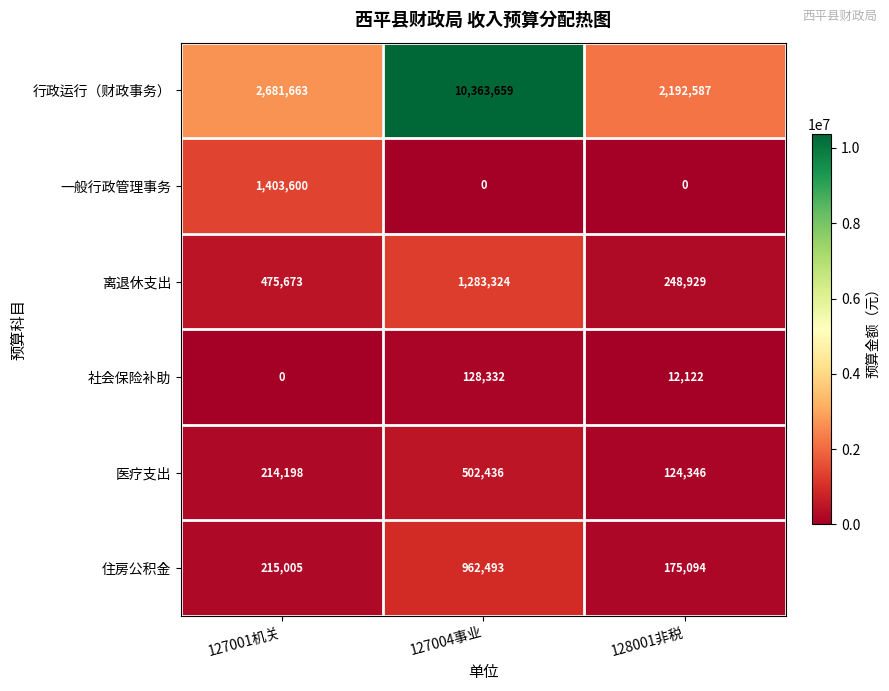

What is the sum of all 行政运行（财政事务） values?

15237909